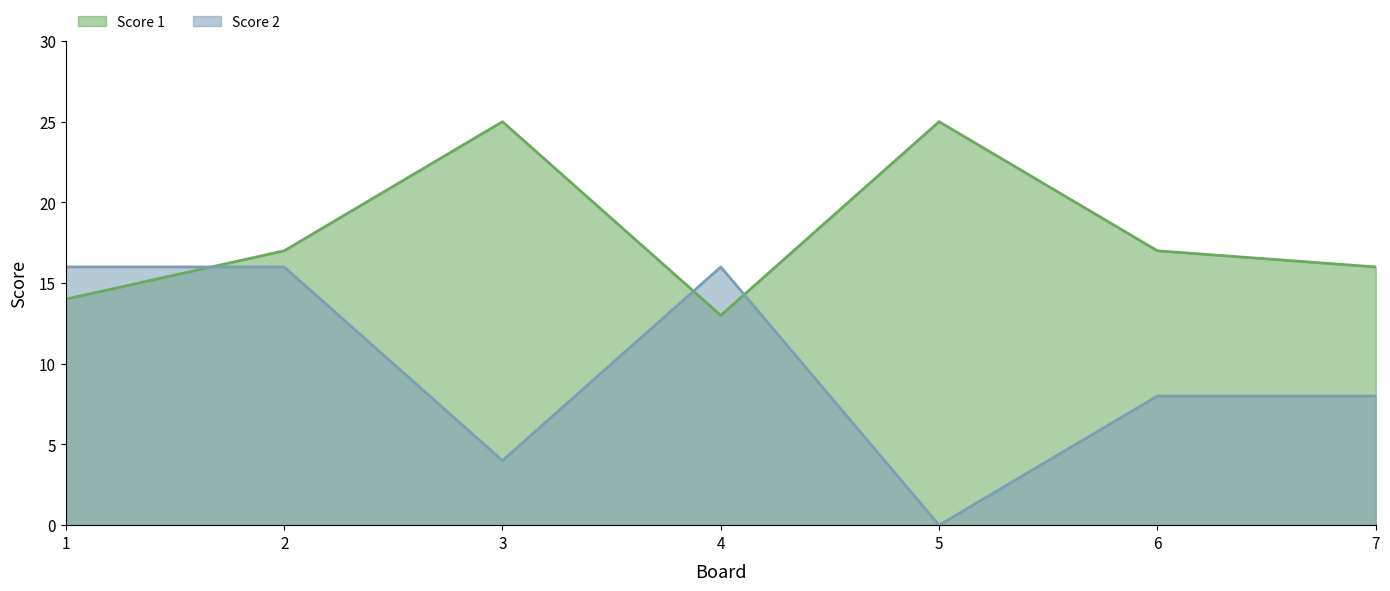

Where is Score 1 nearest to the value 19?

2